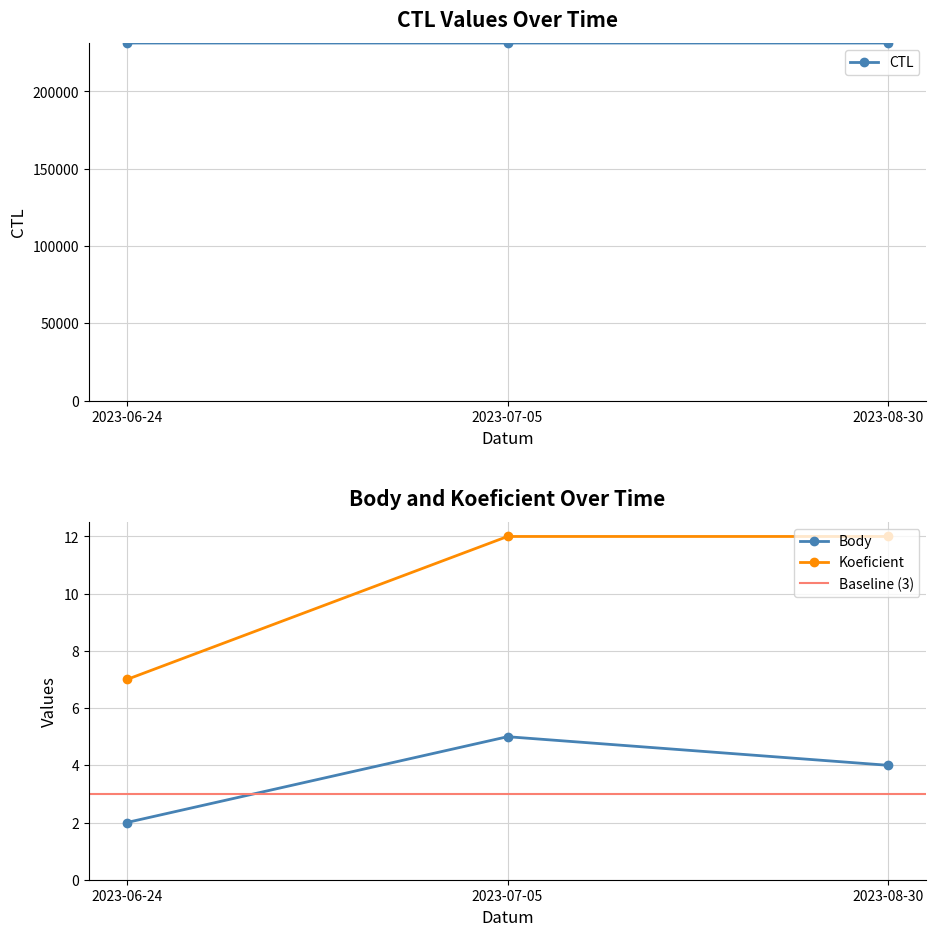

What is the spread (max minus min) of values at 2023-06-24?

5